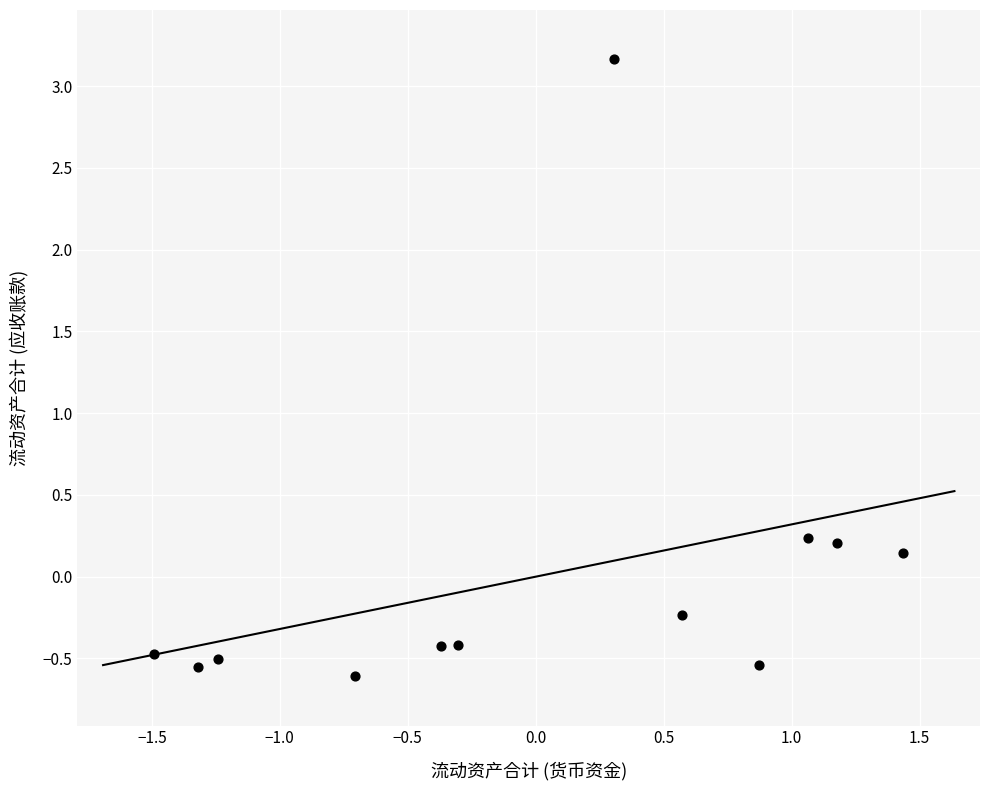

What is the range of Y values (max minus min)?

3.8